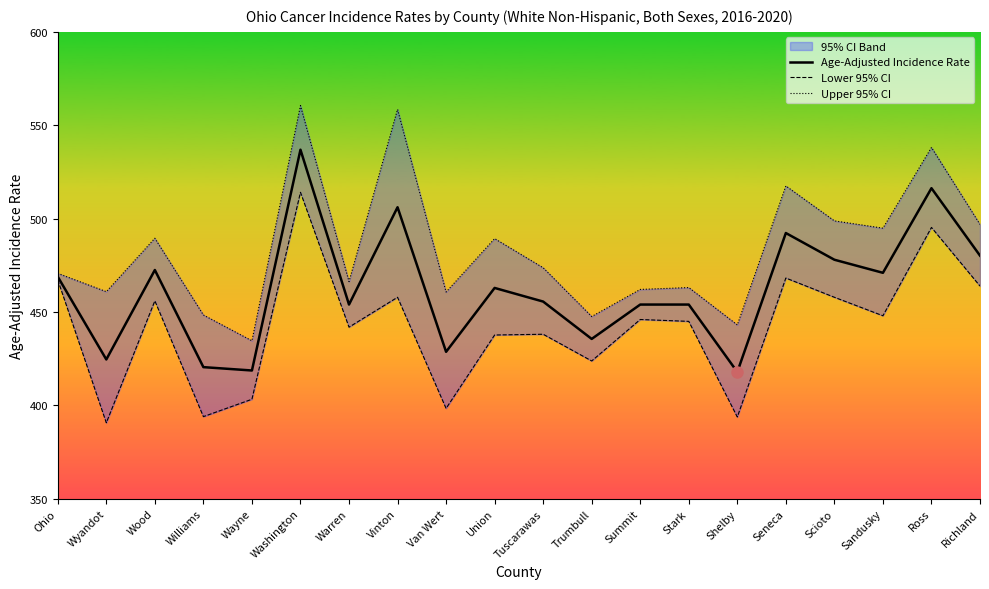

Where does the Upper 95% CI series first go above 473?

Wood